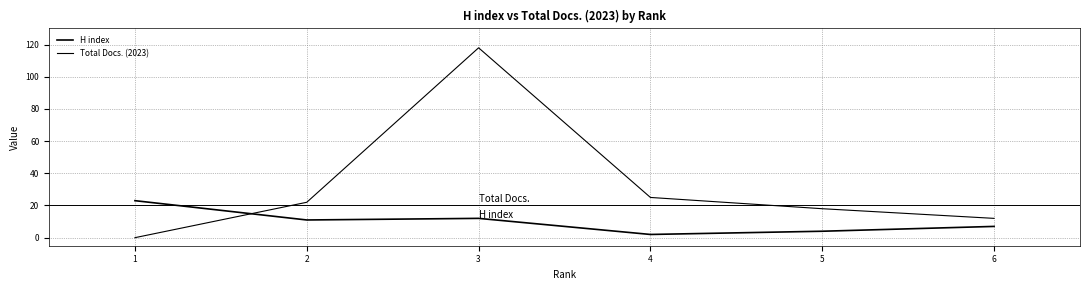

Reading right to left, list all the values displayed in this chart.

H index: 23	11	12	2	4	7
Total Docs. (2023): 0	22	118	25	18	12